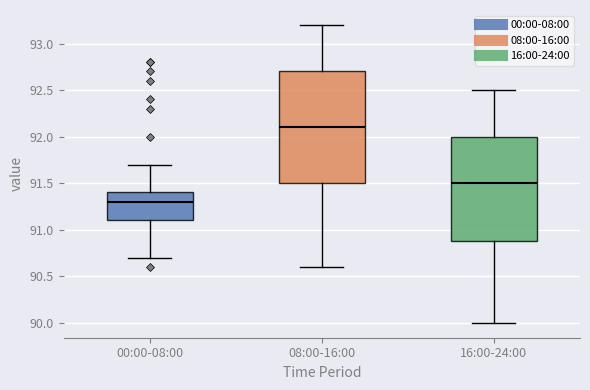

Where does the median line of the box for 00:00-08:00 sit on the y-axis? The values are not printed on the chart, so give them approximately, as read against the axis.

91.3